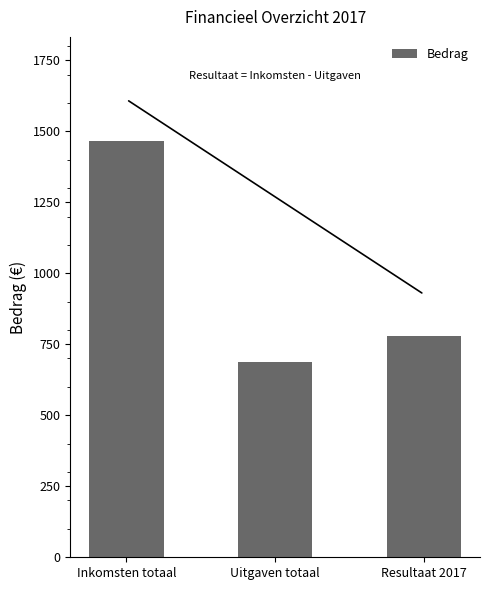

Which category has the highest value across all series?

Inkomsten totaal